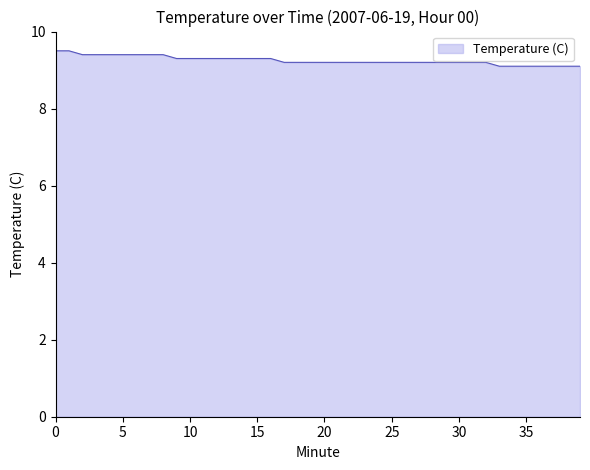

What is the minimum value shown in the chart?

9.1